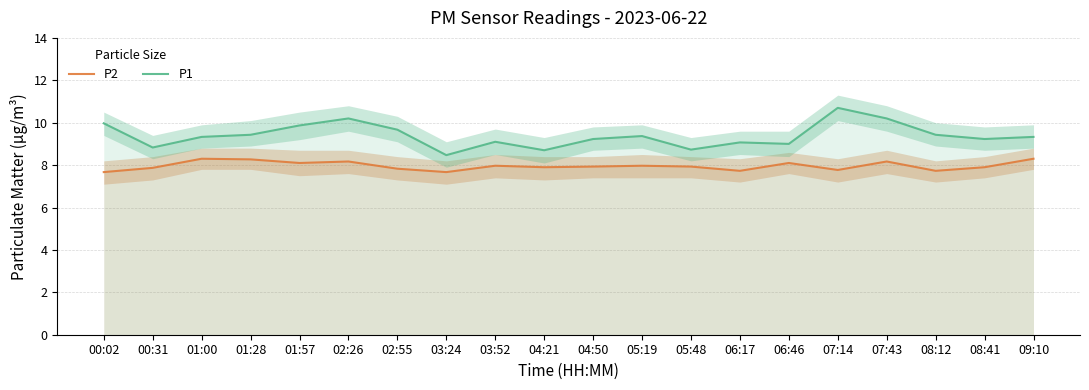

True or false: P1 and P2 intersect in this chart.

False